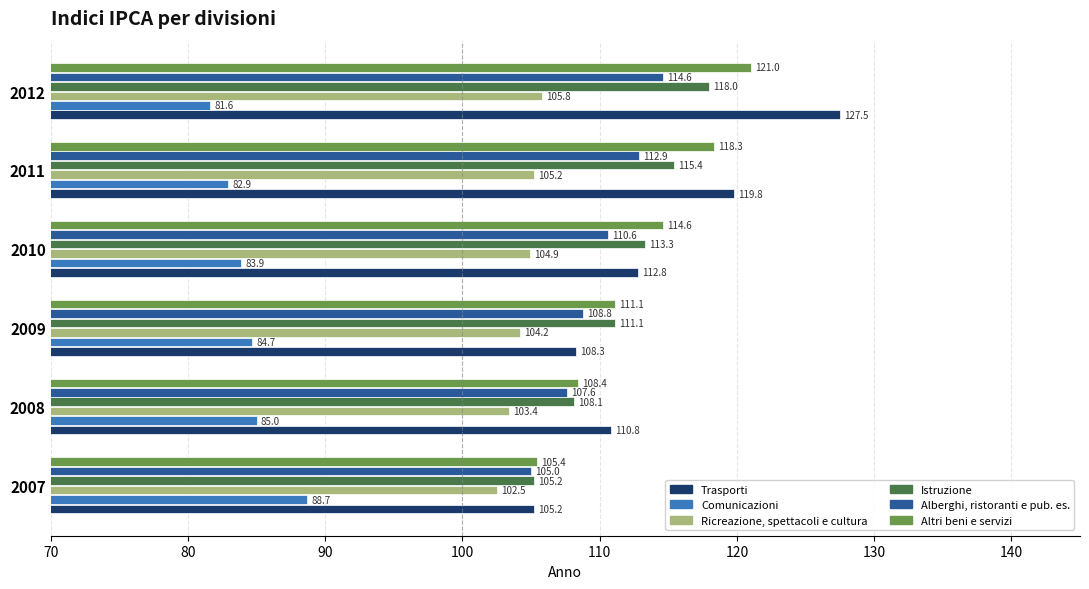

What is the spread (max minus min) of values at 2008?

25.8